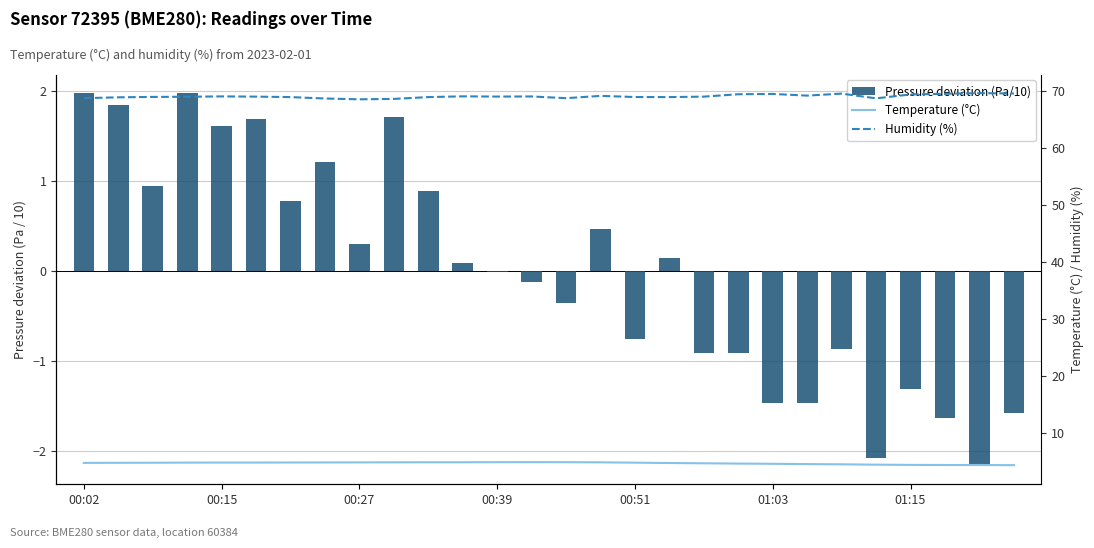

At which label does Pressure deviation (Pa/10) reach its peak?

00:02